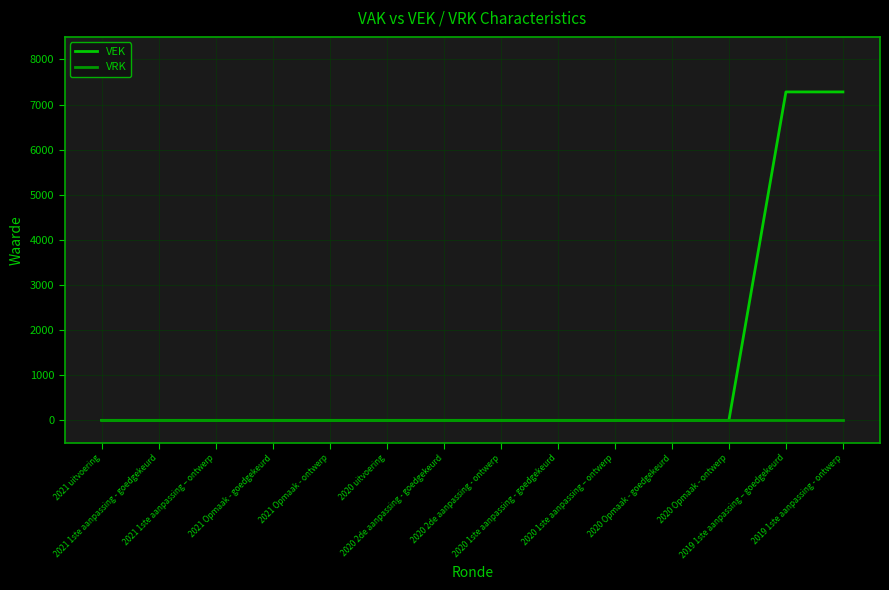

Rank the series by their maximum value, from lowest to highest.

VRK, VEK